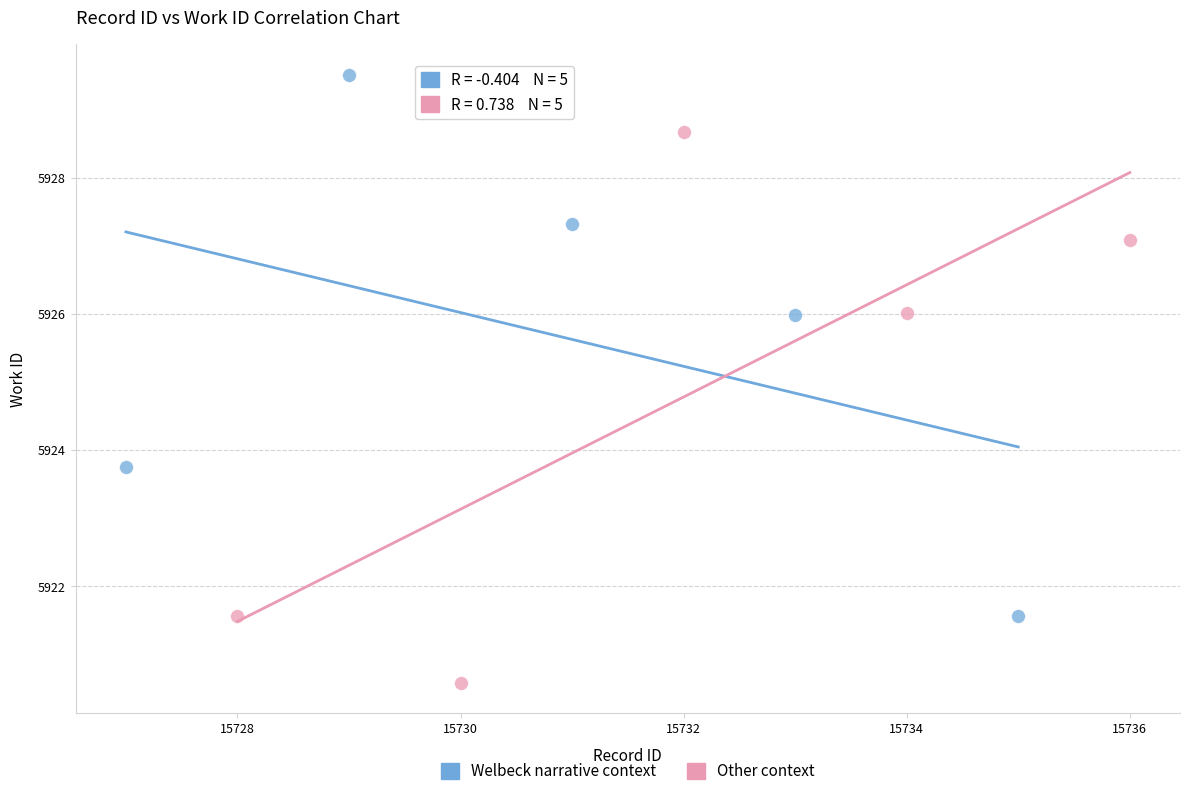

Which series contains the lowest Y value?

Other context